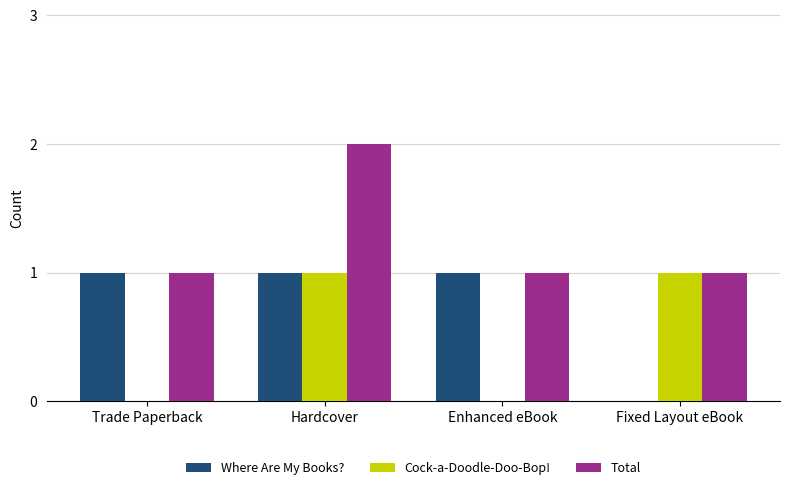

Is the value of Cock-a-Doodle-Doo-Bop! at Trade Paperback greater than the value of Total at Trade Paperback?

No